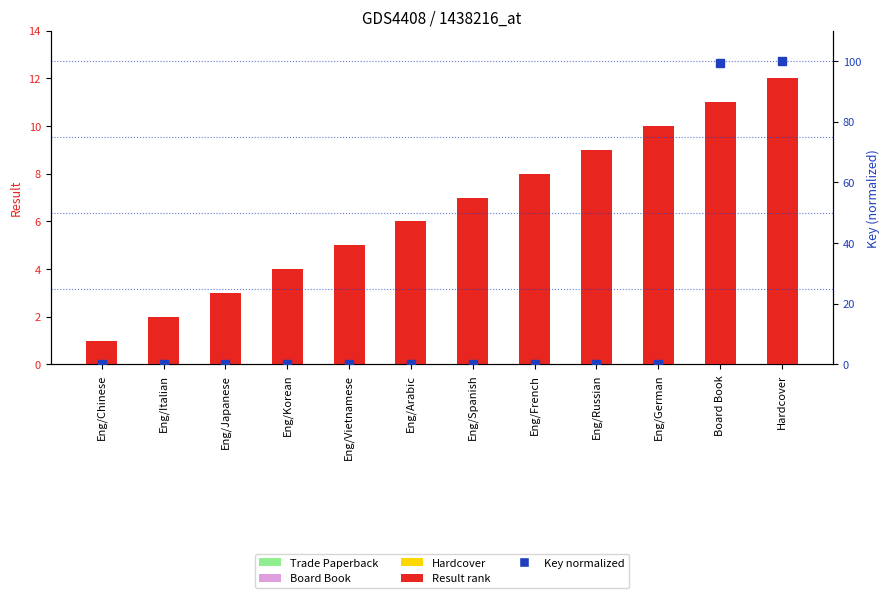

Rank the series by their maximum value, from lowest to highest.

Result (rank), Key (normalized)